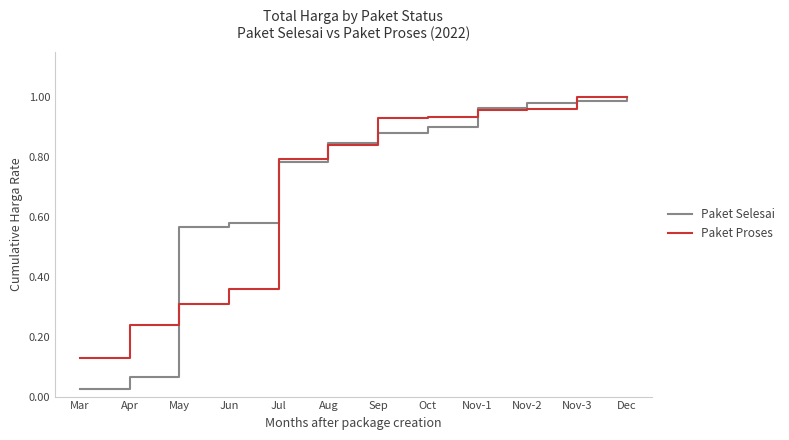

True or false: Paket Selesai has more than 1 points higher than both neighbors.

False